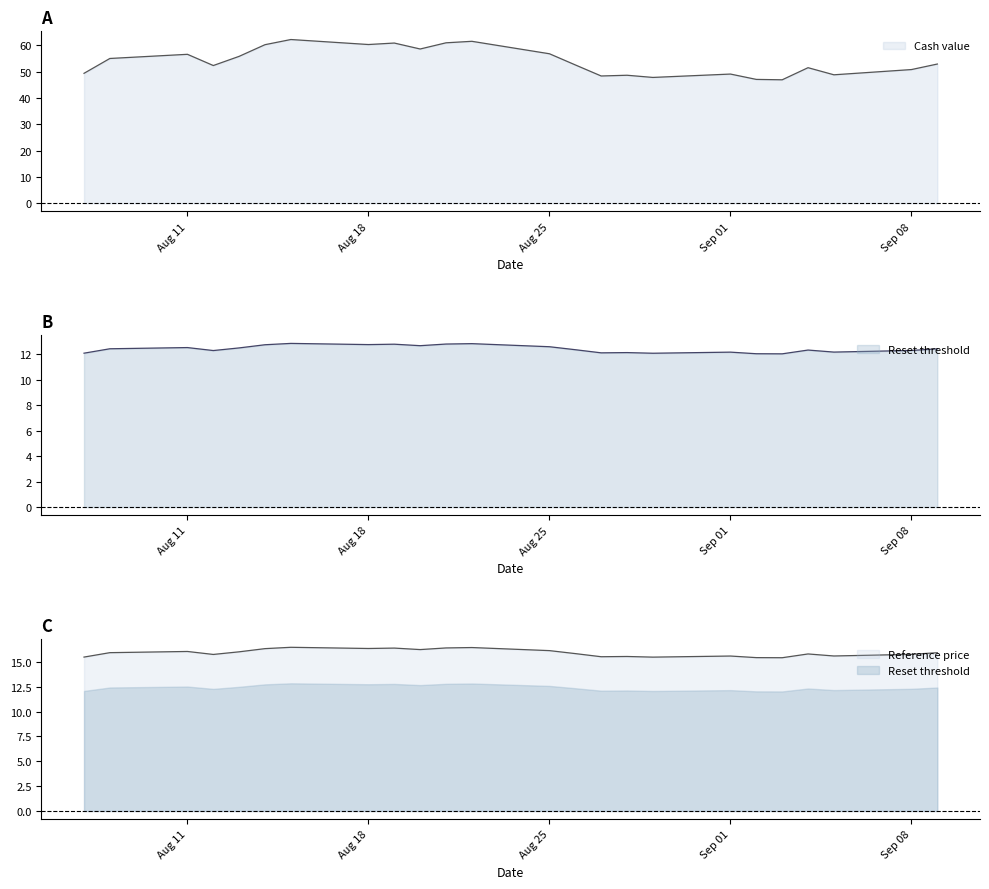

What are all the series names shown in the legend?

Cash value, Reset threshold, Reference price